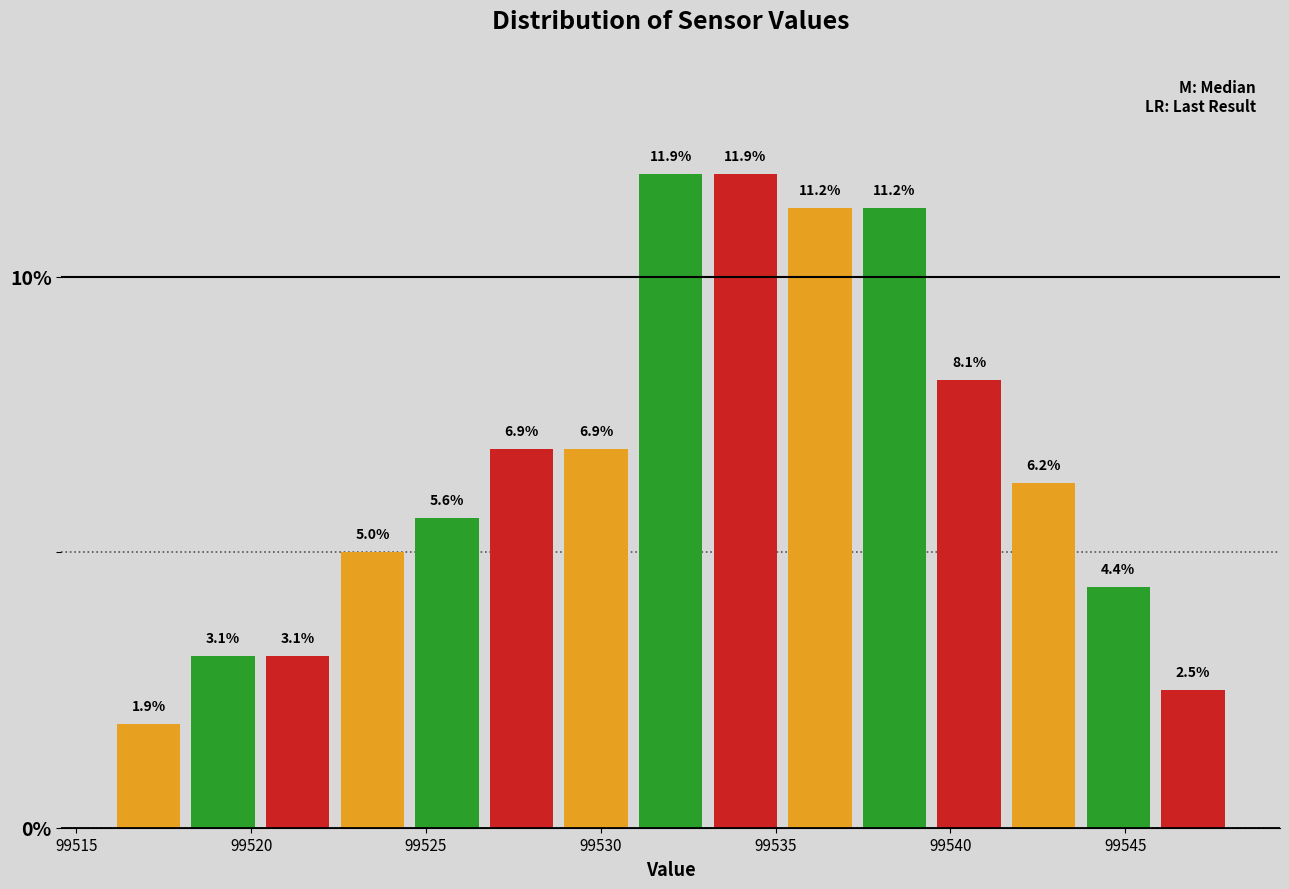

What is the height of the bar covering 99529.0 to 99531.0 on the x-axis? The bar edges are not printed on the chart, so give them approximately, as read against the axis.

6.9